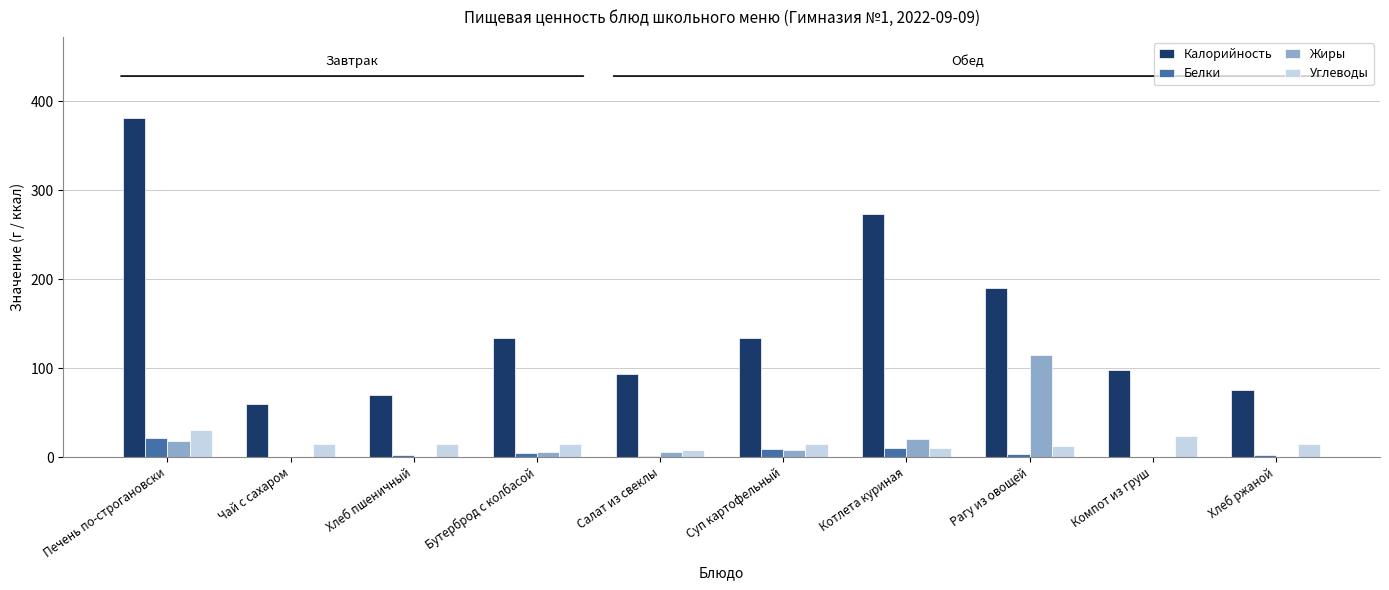

Between Печень по-строгановски and Котлета куриная, which series saw the biggest shift?

Калорийность